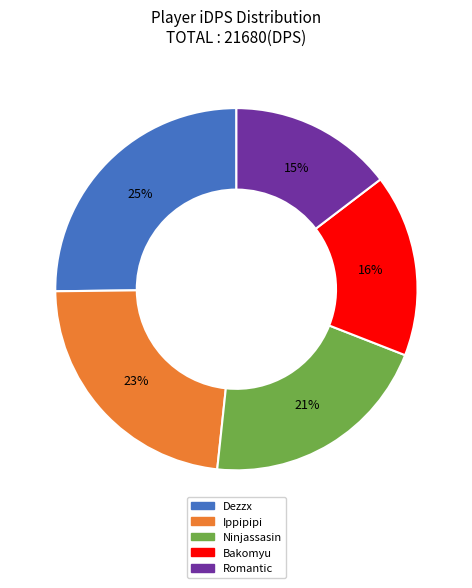

To the nearest percent, what is the combined percentage of Romantic and Ippipipi?

38%